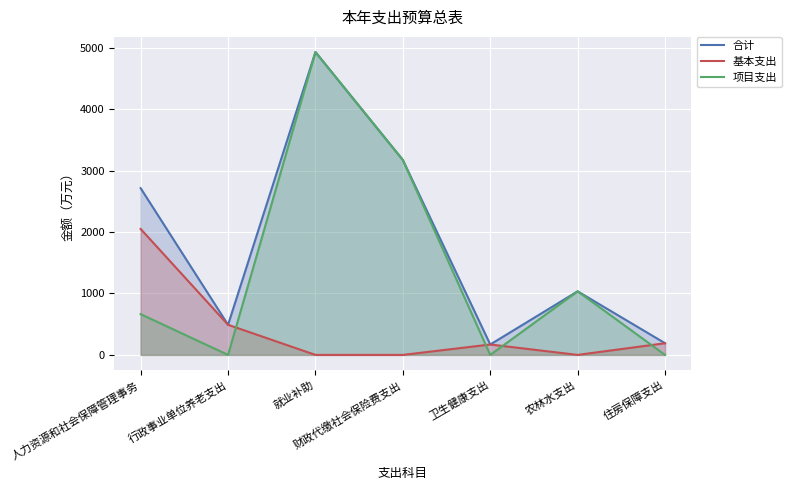

How many values in the 项目支出 series exceed 663?

4